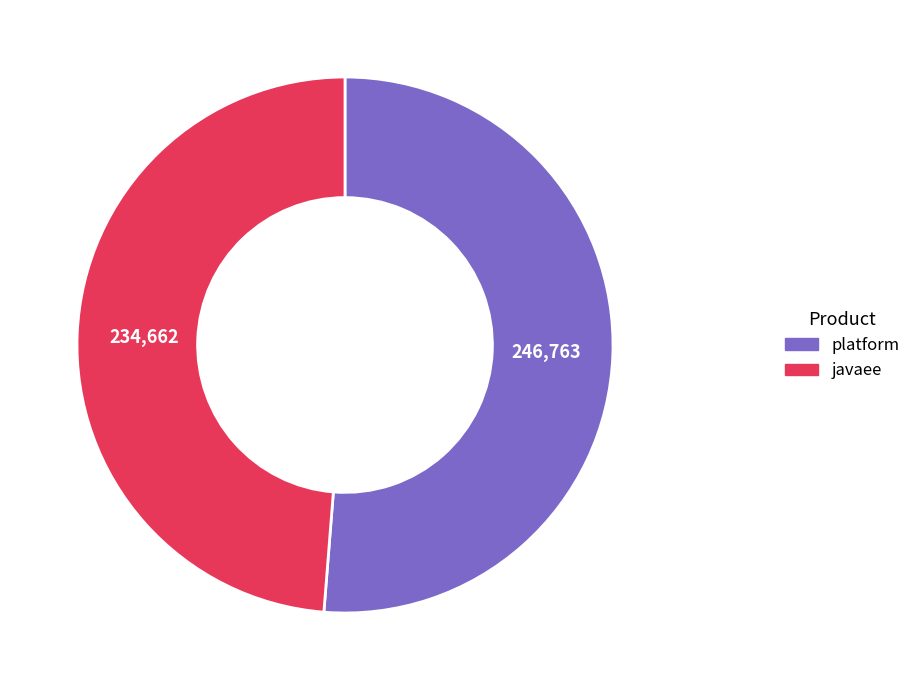

What is the largest slice in the pie chart?

platform